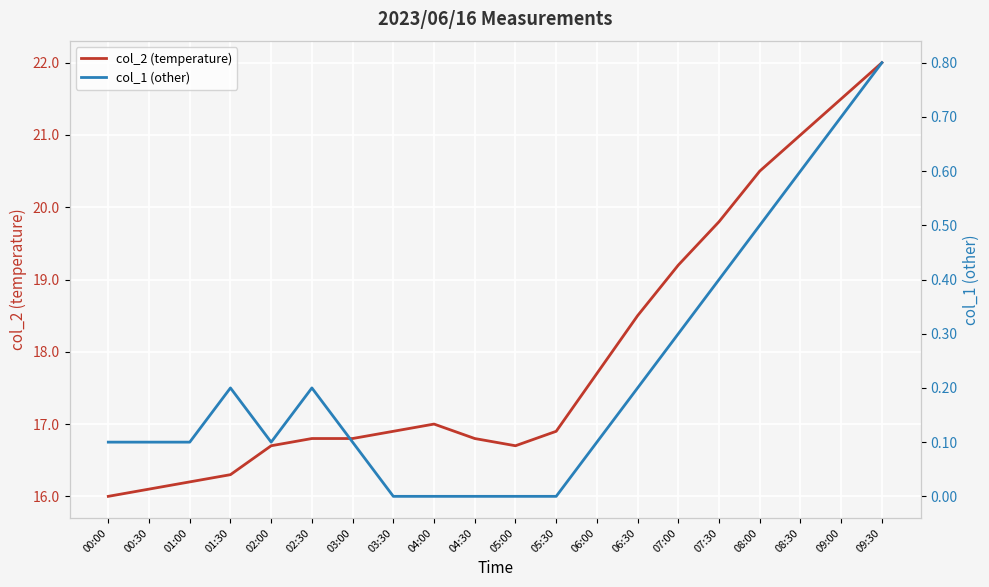

Rank the series at 01:00 from lowest to highest value.

col_1 (other), col_2 (temperature)